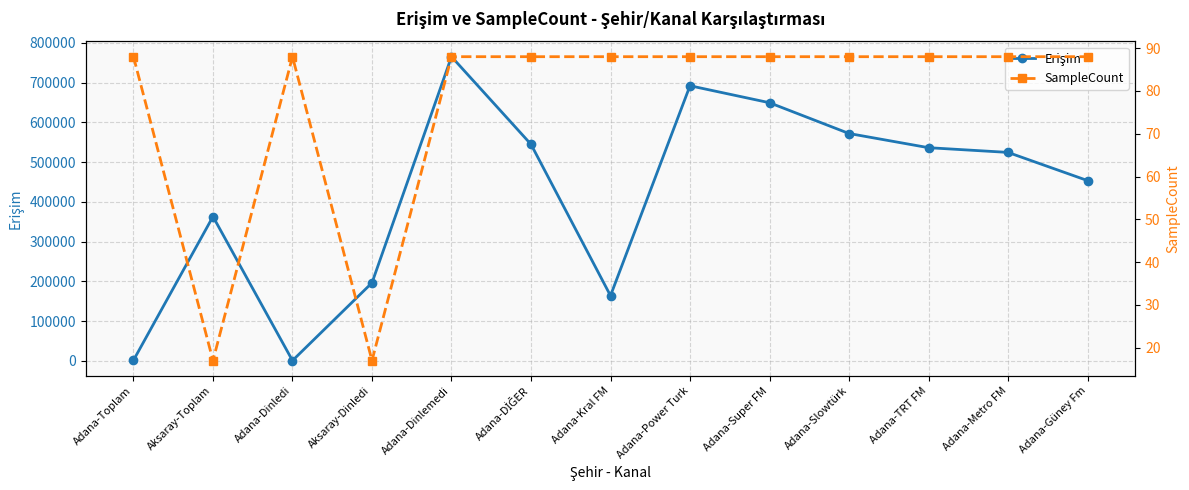

What are all the series names shown in the legend?

Erişim, SampleCount